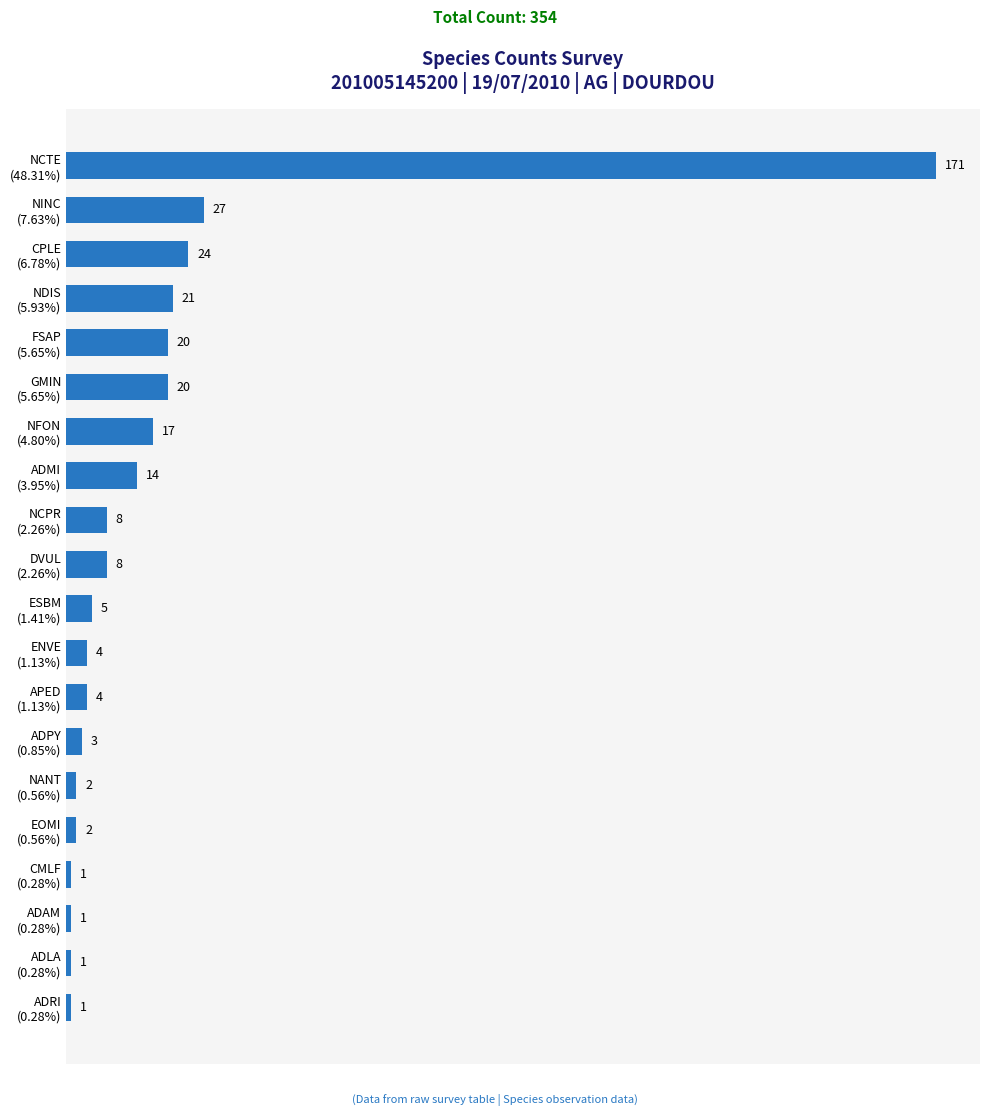

What is the average value?

18